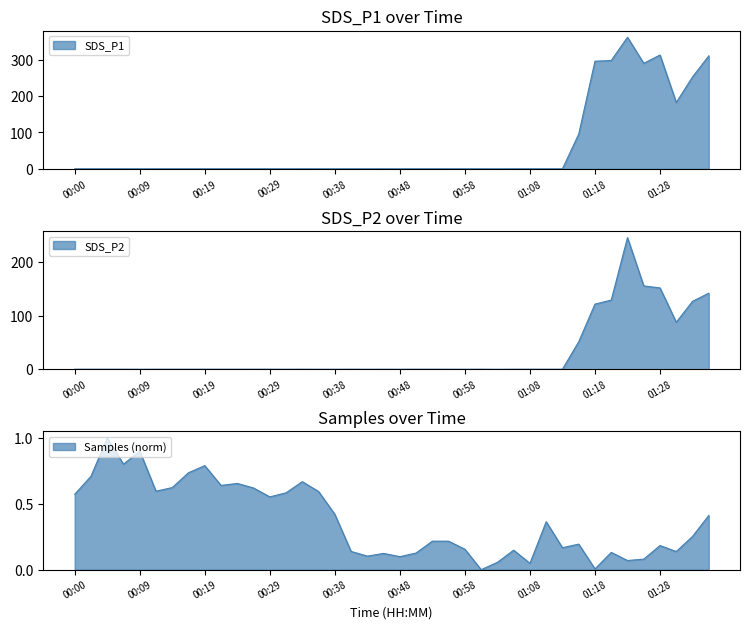

Where is the first local minimum for SDS_P2?

00:09